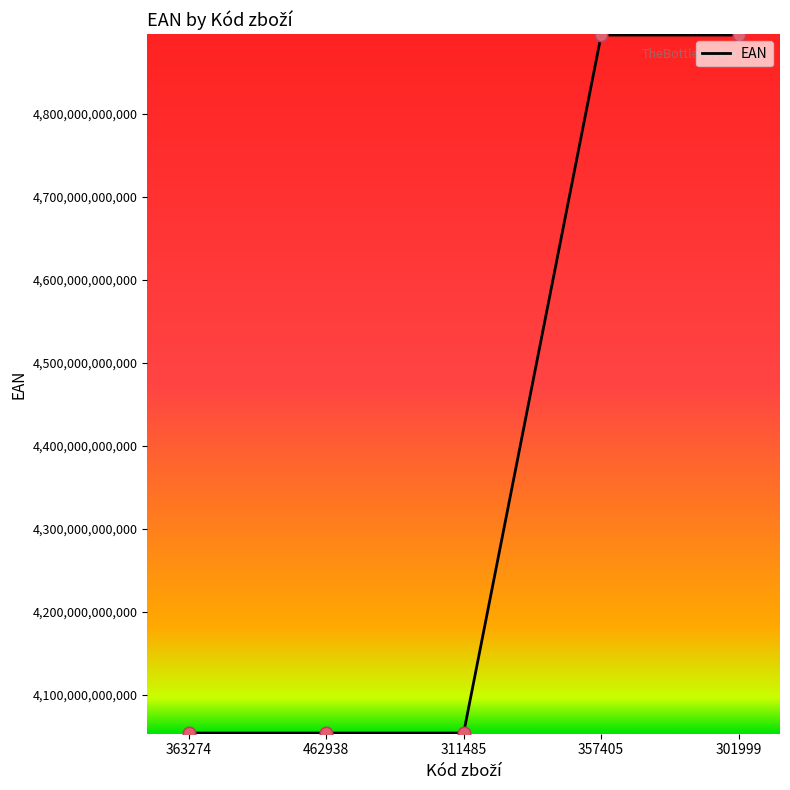

Which has a higher value, 301999 or 363274?

301999